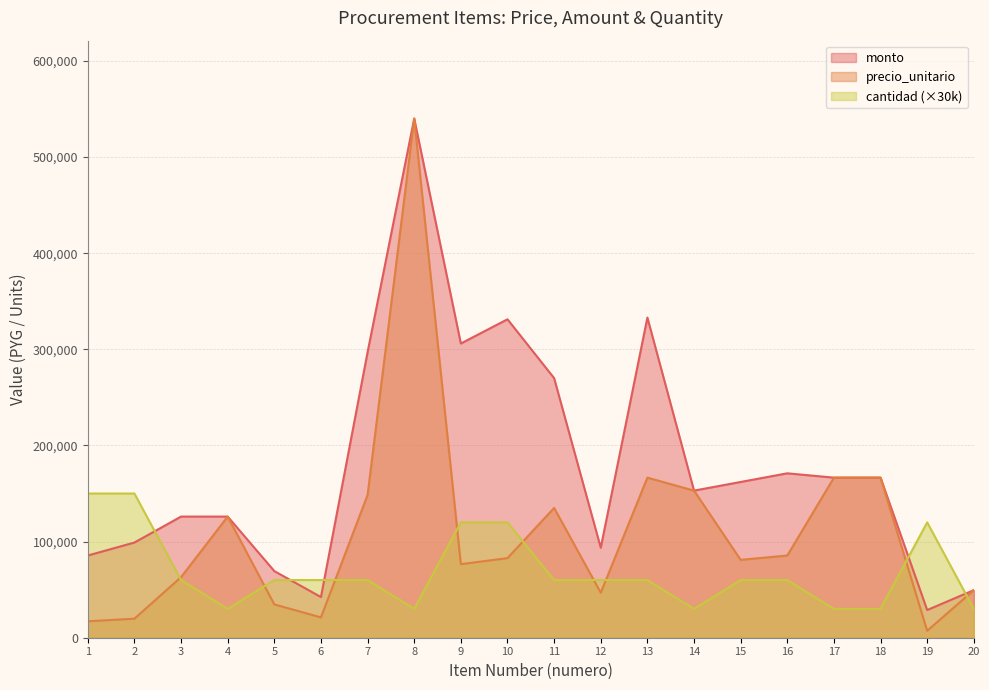

At how many categories does at least one series exceed 377784?

1